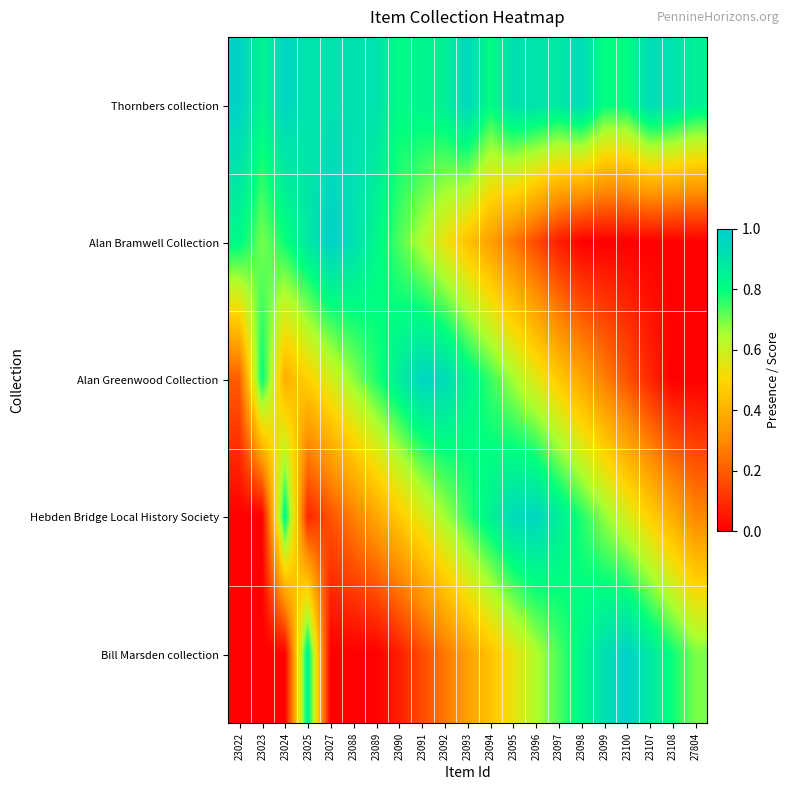

At which category does the chart reach its peak across all series?

23100